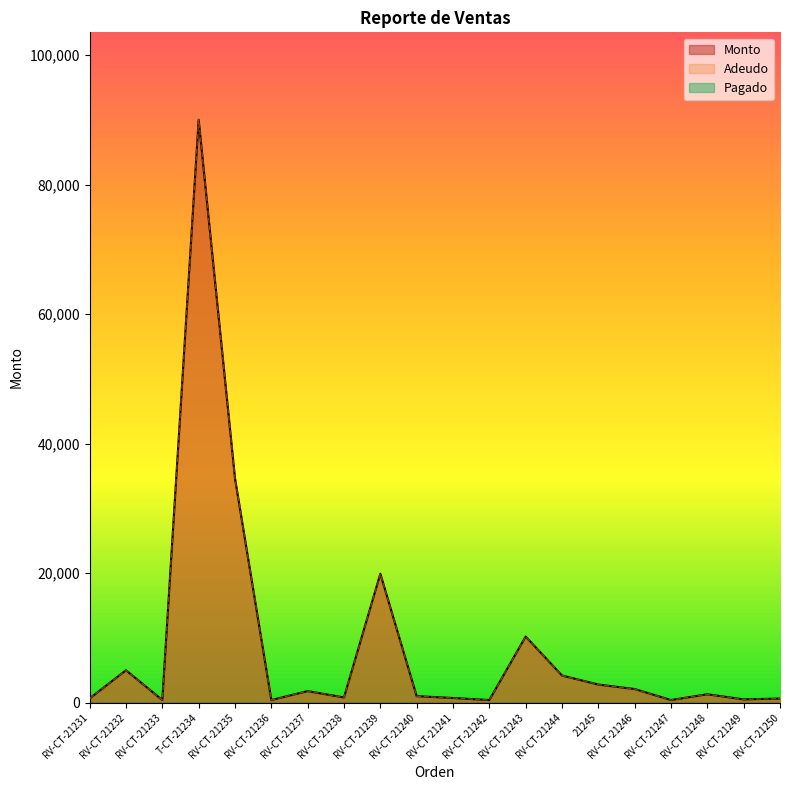

At which label does Monto reach its minimum?

RV-CT-21233